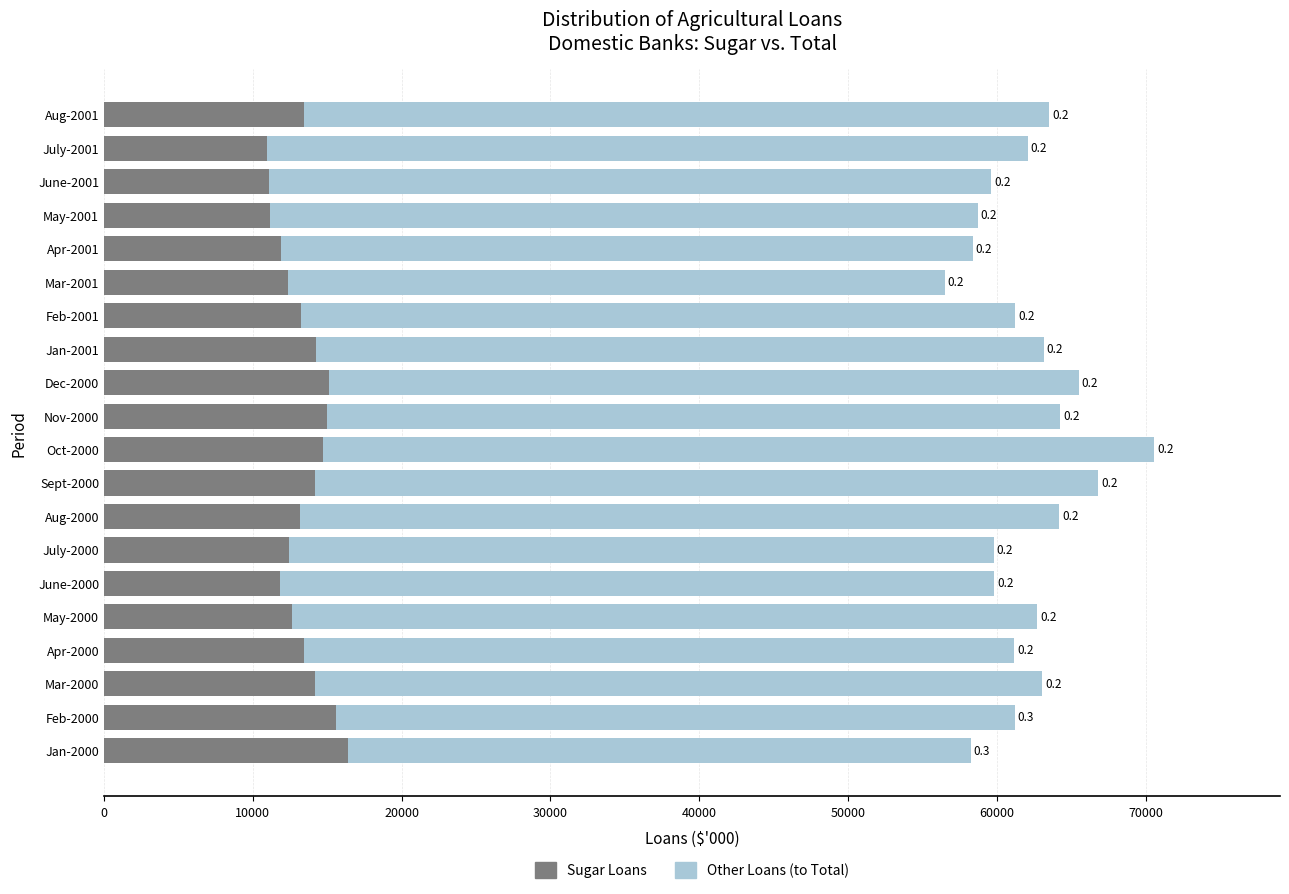

Is it true that Sugar equals 3749 at Nov-2000?

False